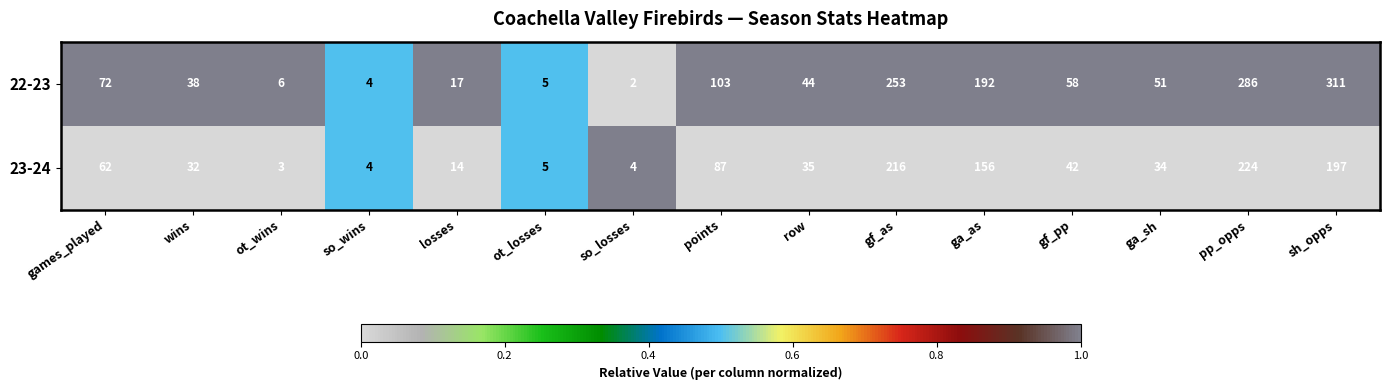

The 22-23 series shows 442 at pp_opps. True or false?

False